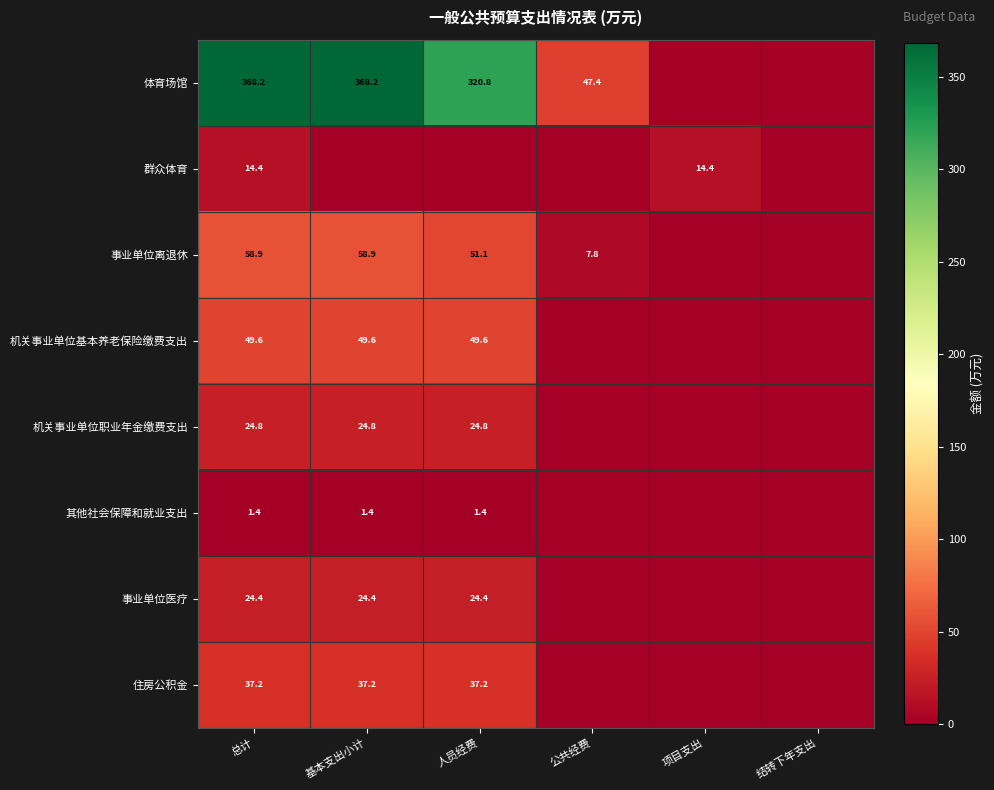

The value of 机关事业单位基本养老保险缴费支出 at 基本支出小计 is 49.6. True or false?

True